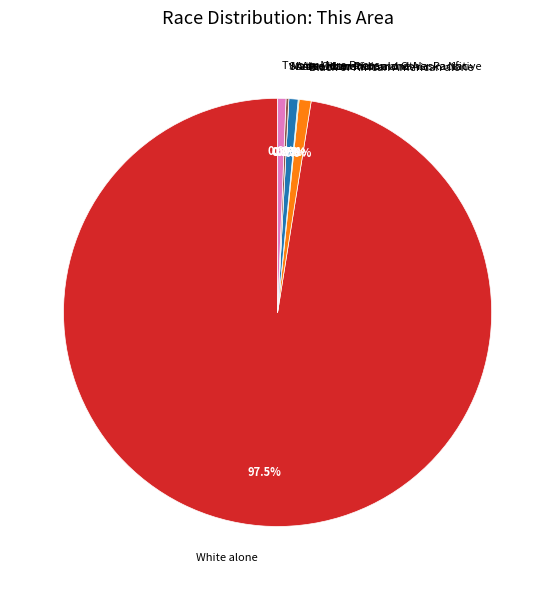

What is the change in value from Native Hawaiian and Other Pacific to Some Other Race alone?

+3